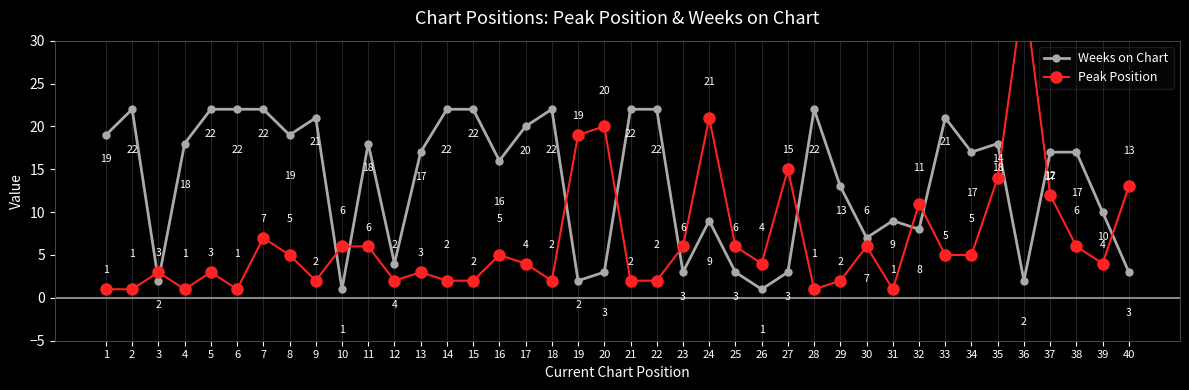

Which label corresponds to the smallest value in the chart?

10